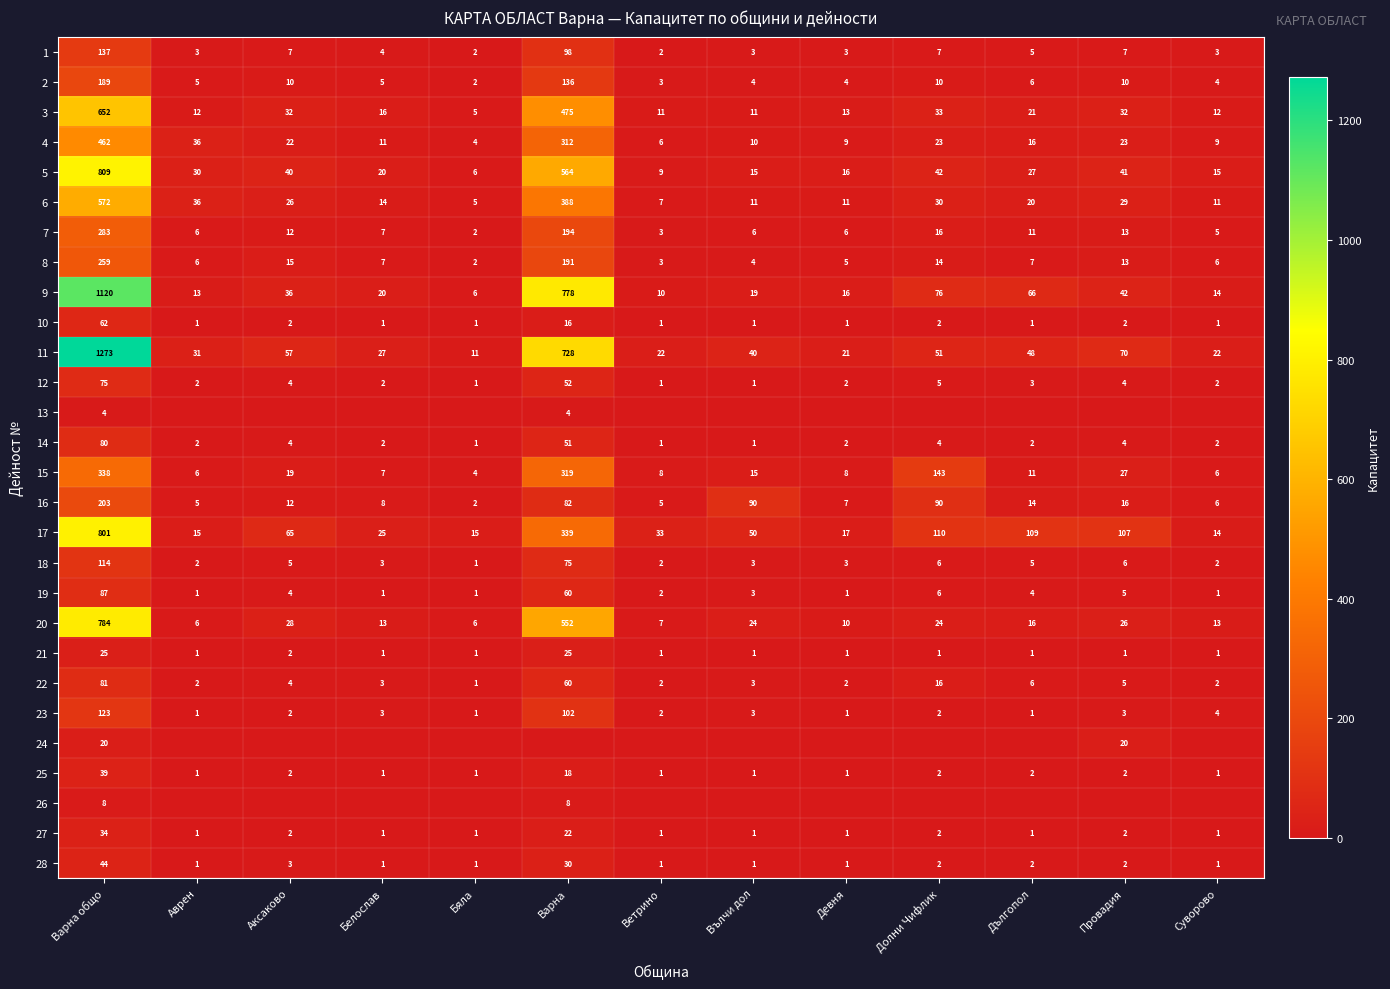

Between Девня and Белослав, which is larger?

Белослав